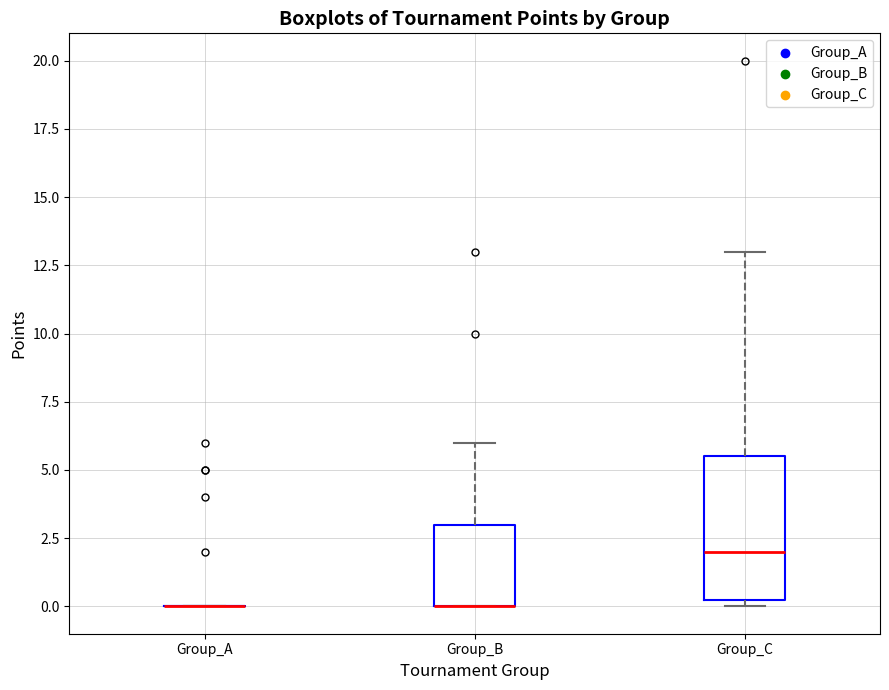

Reading left to right, read every box against the y-axis: the position of its median line, the range the box covers, and the ends of its whiskers. The values are not printed on the chart, so give them approximately, as read against the axis.

Group_A: box collapsed to a line at 0.0, whiskers 0.0 to 0.0
Group_B: median 0.0 (drawn on the box's lower edge), box 0.0 to 3.0, whiskers 0.0 to 6.0
Group_C: median 2.0, box 0.5 to 5.5, whiskers 0.0 to 13.0